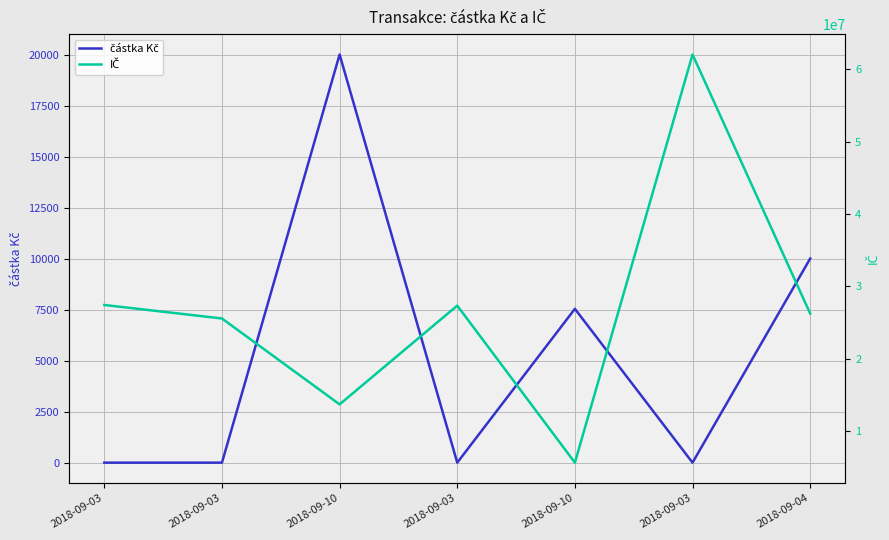

Rank the categories by IČ value from lowest to highest.

2018-09-10, 2018-09-10, 2018-09-03, 2018-09-04, 2018-09-03, 2018-09-03, 2018-09-03